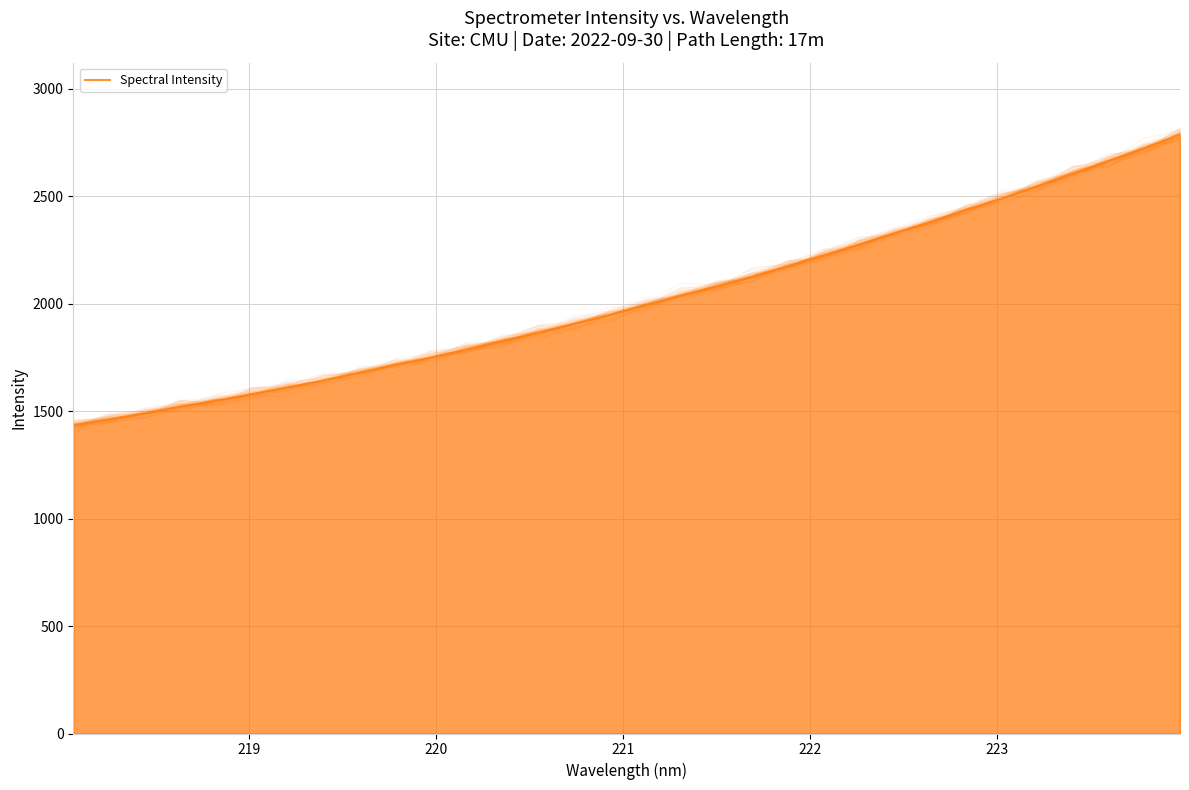

What is the average value?

2020.2